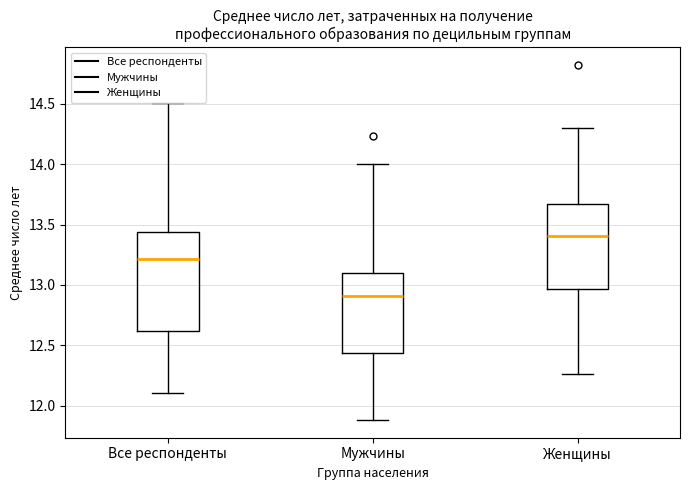

Which box's median line is the lowest?

Мужчины